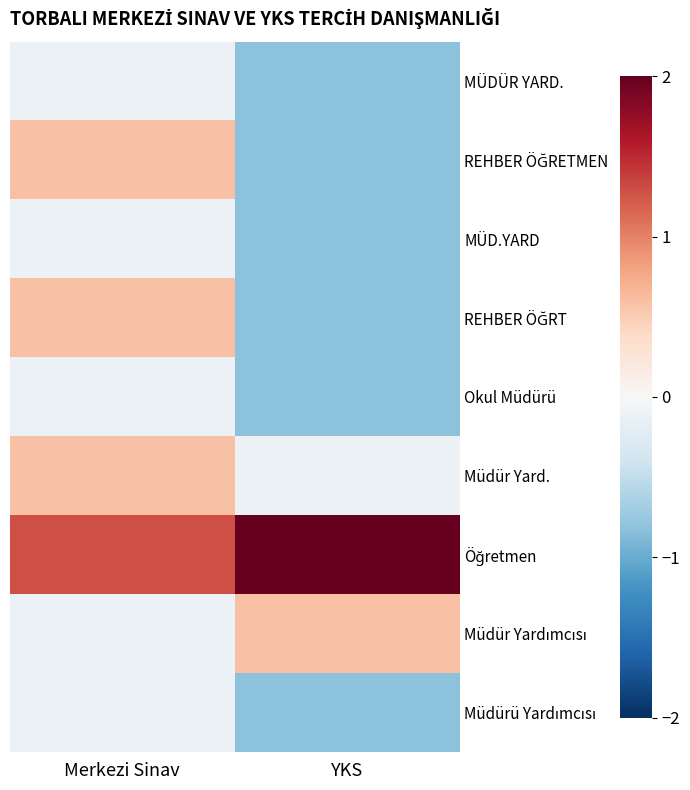

What is the smallest value displayed?

-0.8